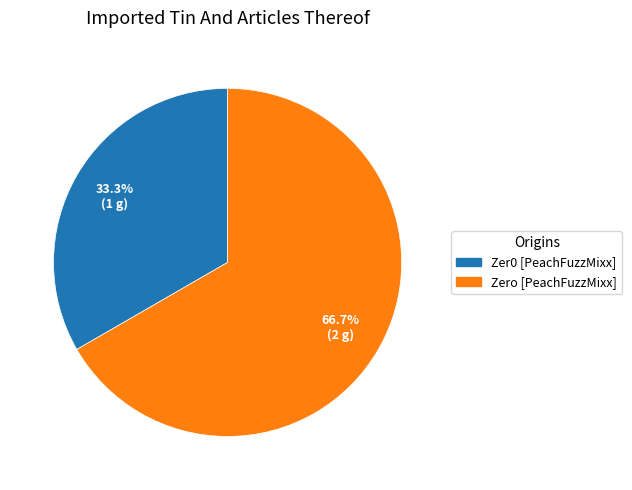

What percentage is the Zer0 [PeachFuzzMixx] slice, to the nearest percent?

33%